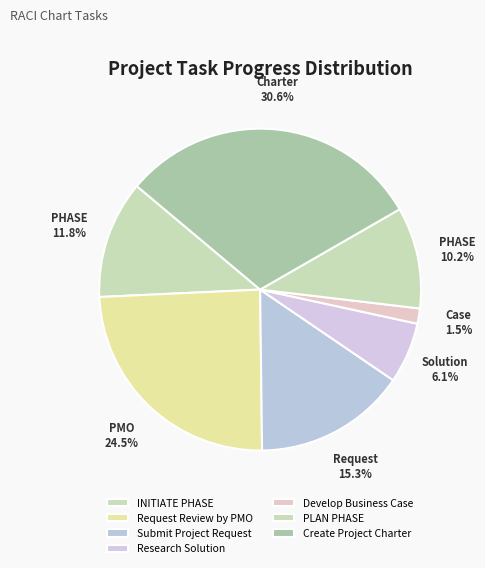

Do Submit Project Request and Create Project Charter together represent more than half of the pie?

No